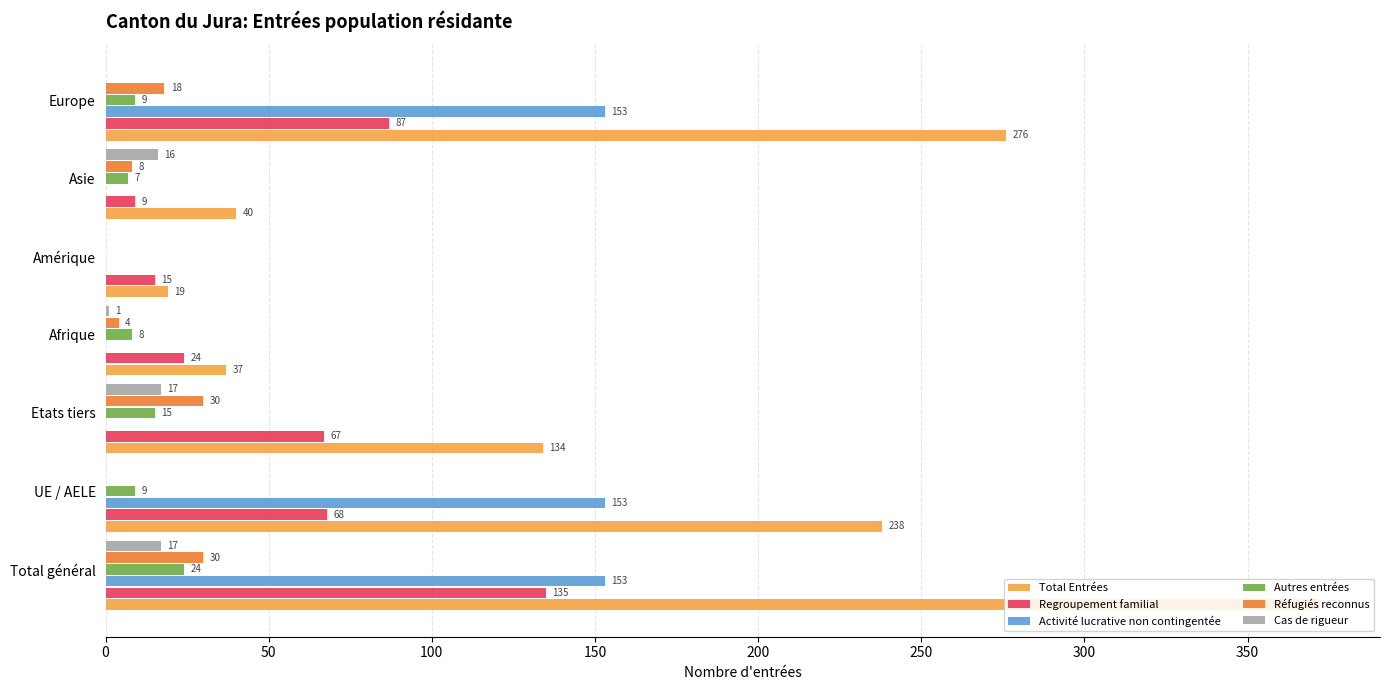

The value of Activité lucrative non contingentée at Afrique is 71. True or false?

False